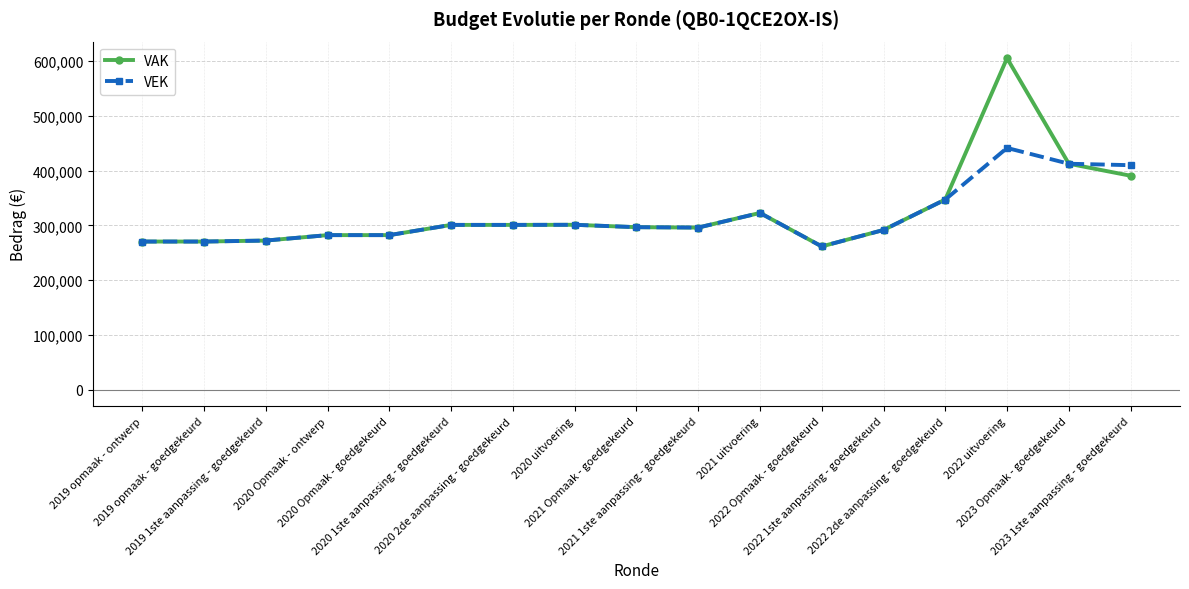

What is the difference between the maximum and minimum values in the VEK series?

179942